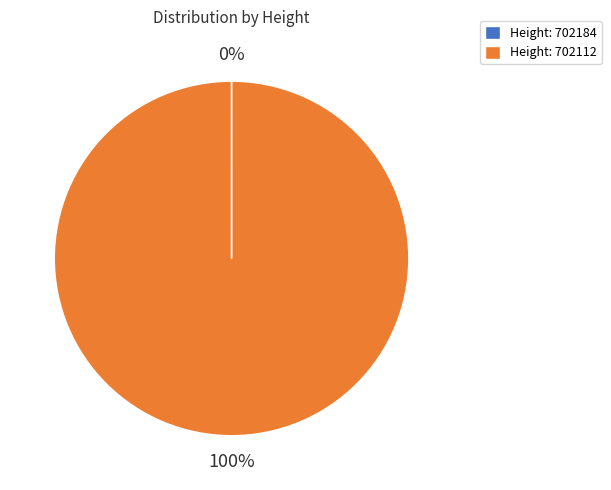

To the nearest percent, what percentage of the pie is Height: 702112?

100%